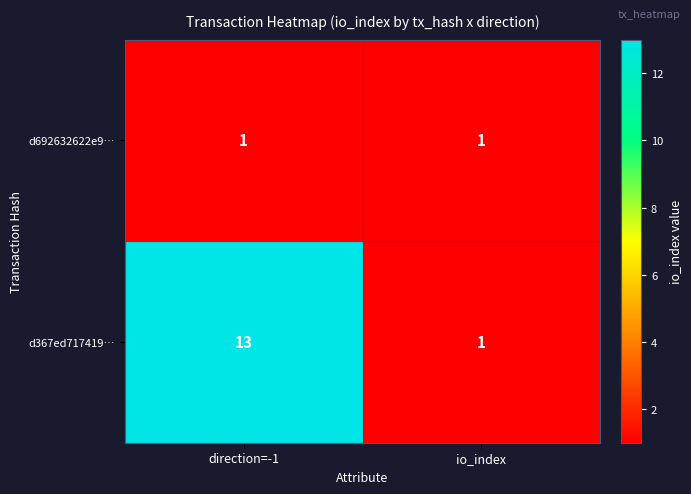

Which series has the largest total across all categories?

d367ed717419…